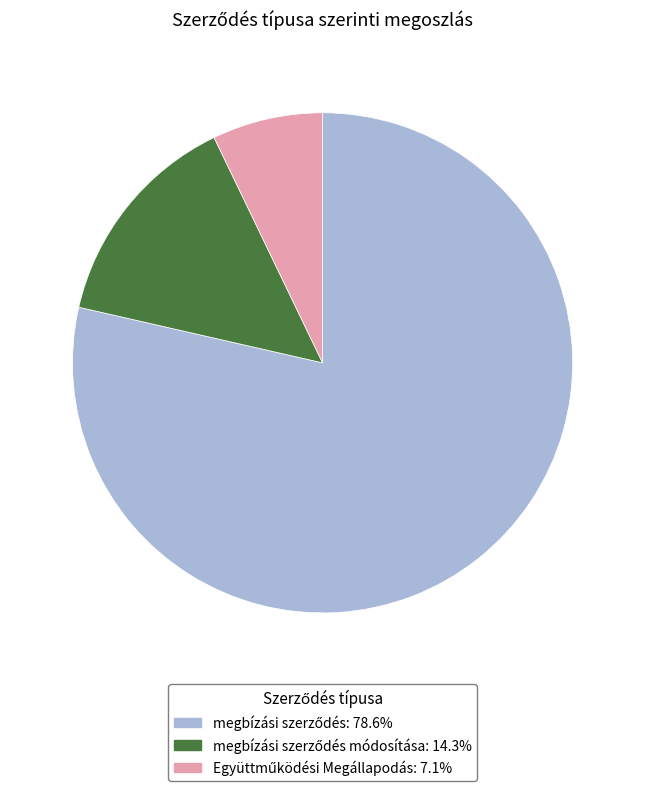

Is there a majority slice in this chart?

Yes